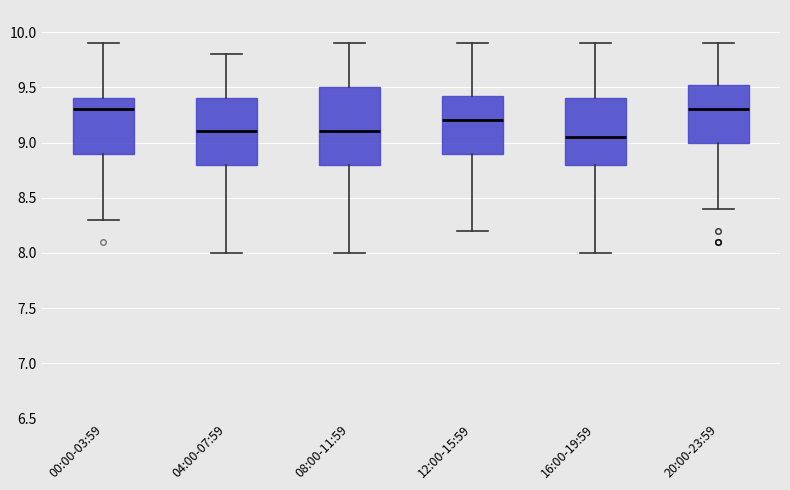

Where does the lower whisker of the box for 00:00-03:59 end on the y-axis? The values are not printed on the chart, so give them approximately, as read against the axis.

8.30